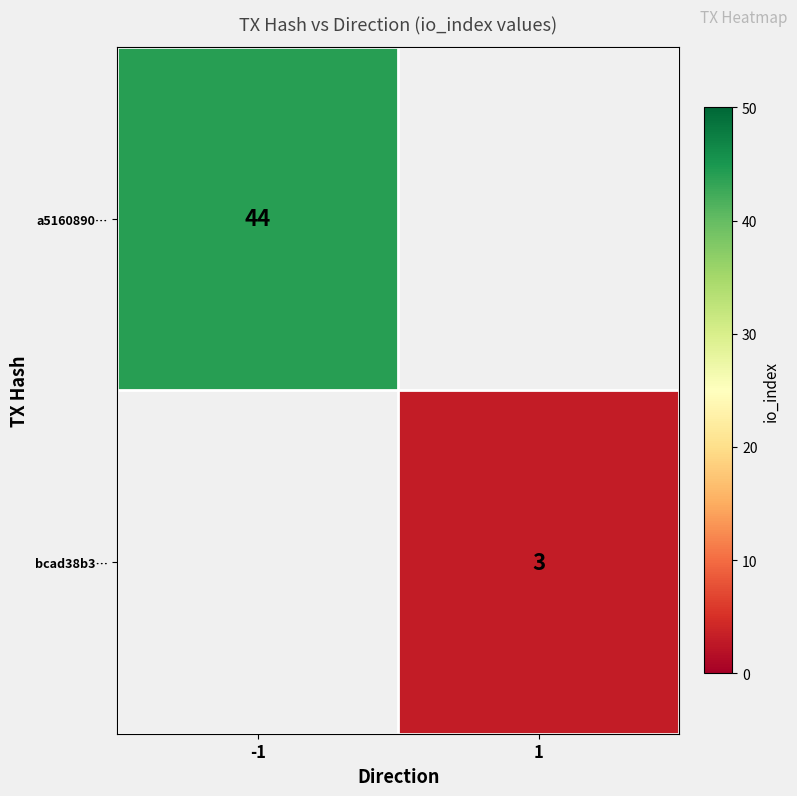

The value of bcad38b3… at 1 is 2. True or false?

False